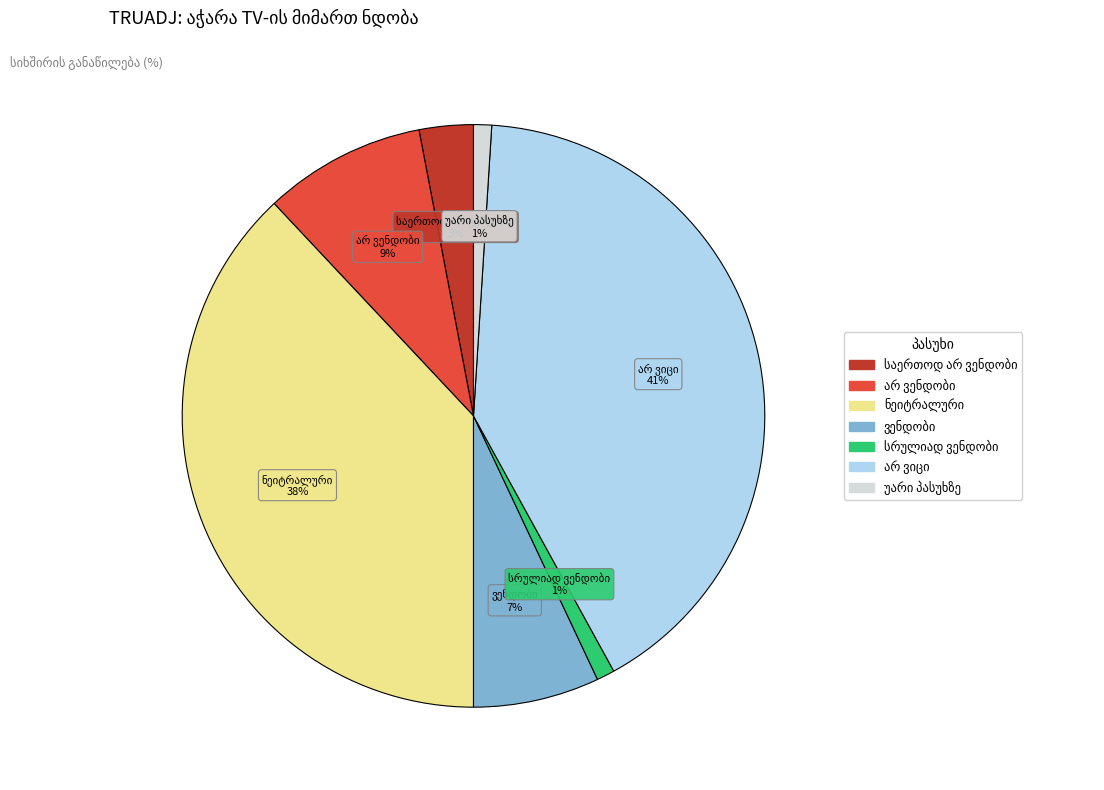

Is there a majority slice in this chart?

No